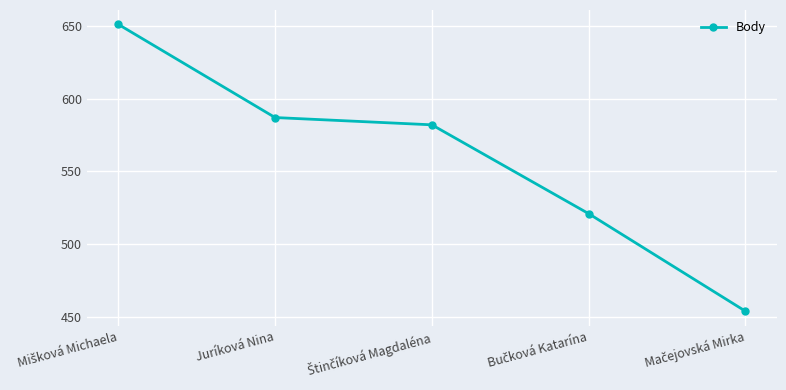

How many categories are shown in the chart?

5